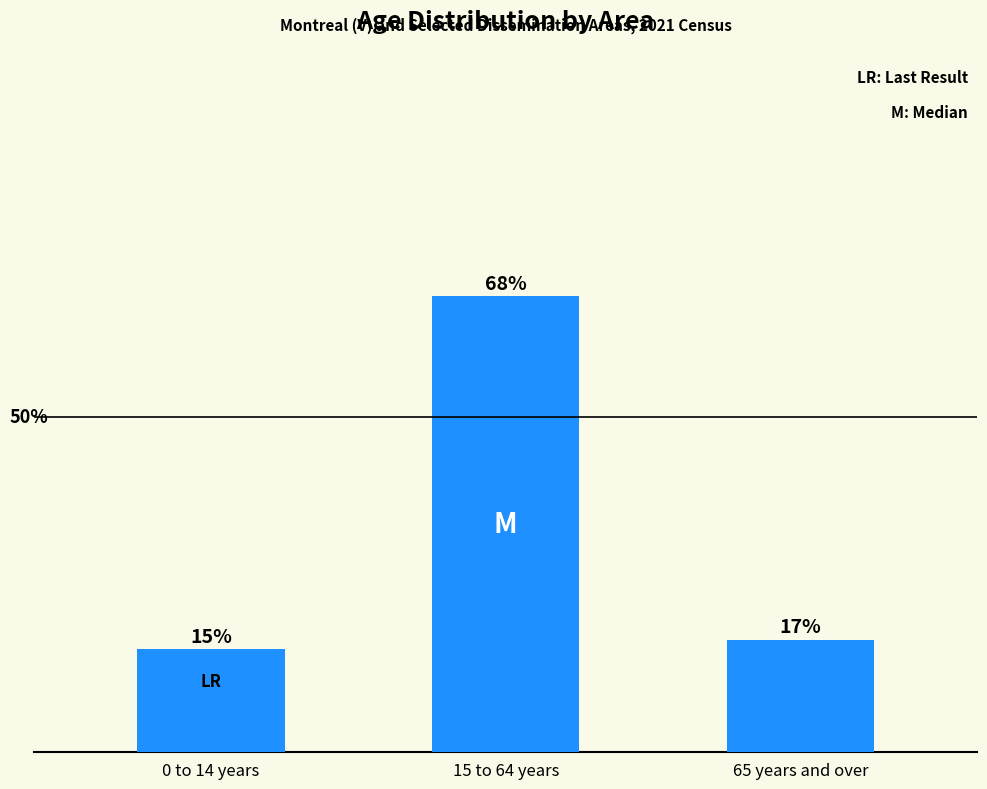

Are the bars horizontal?

No